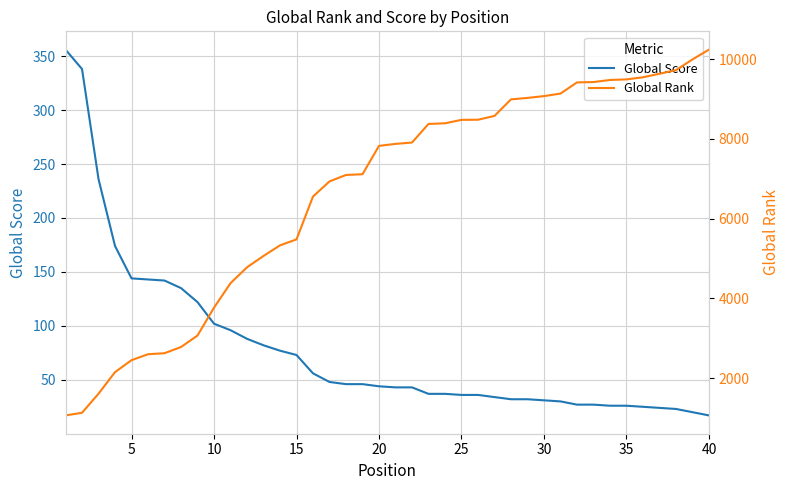

Rank the series by their maximum value, from highest to lowest.

Global Rank, Global Score